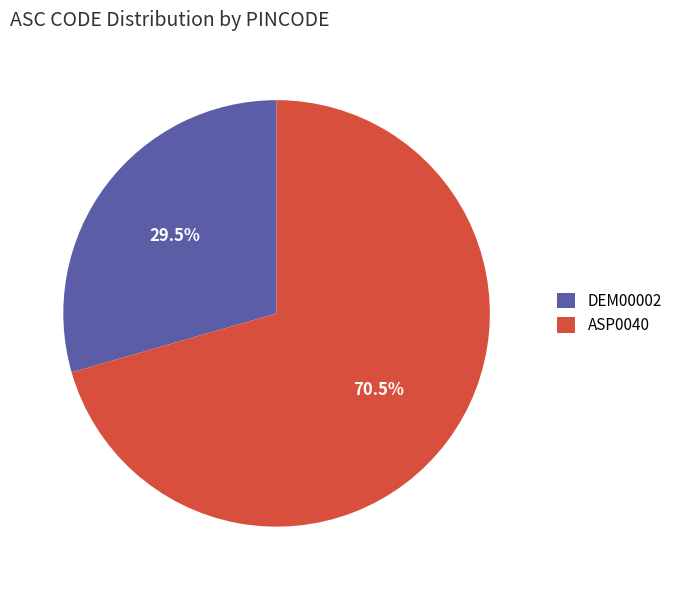

Which slice is the smallest?

DEM00002